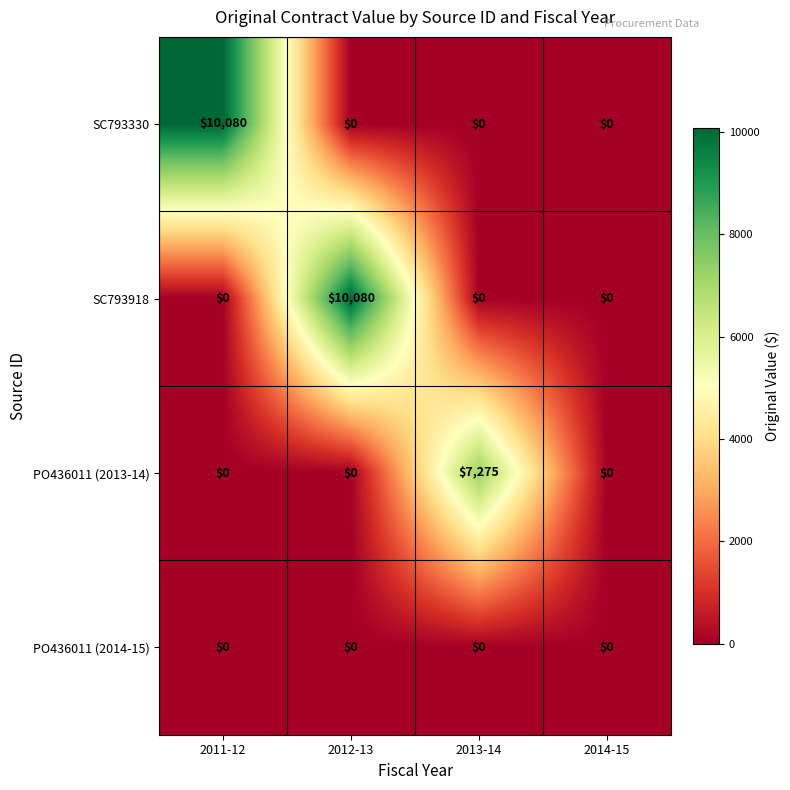

Count the number of data series in this chart.

4